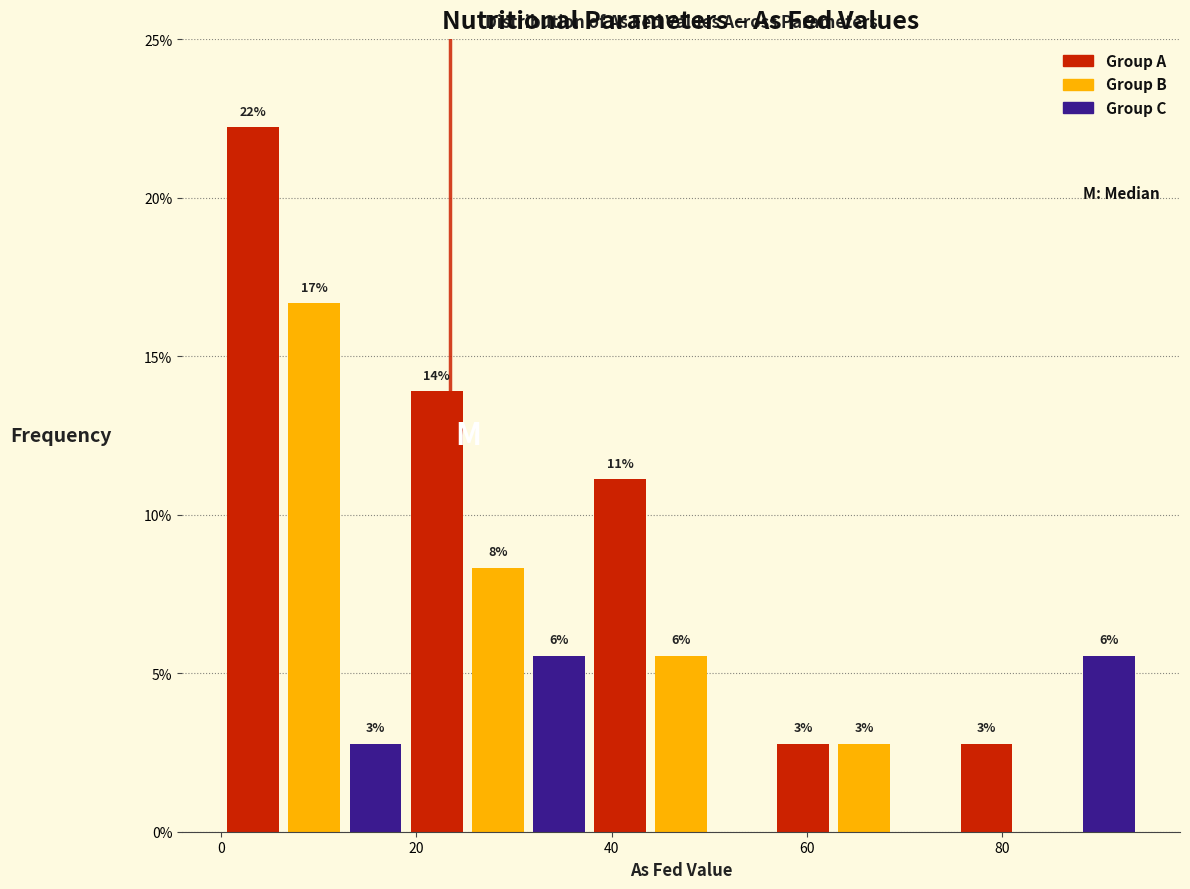

Around what value on the x-axis is the tallest bar? Give the approximate position of its centre, as read against the axis.

4